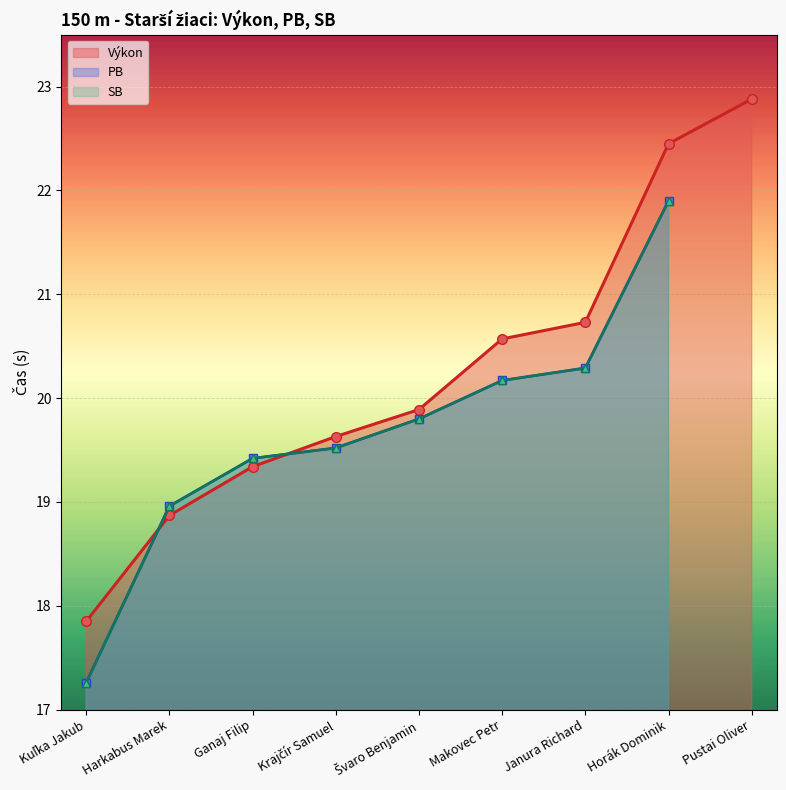

What is the label of the 7th point from the right?

Ganaj Filip